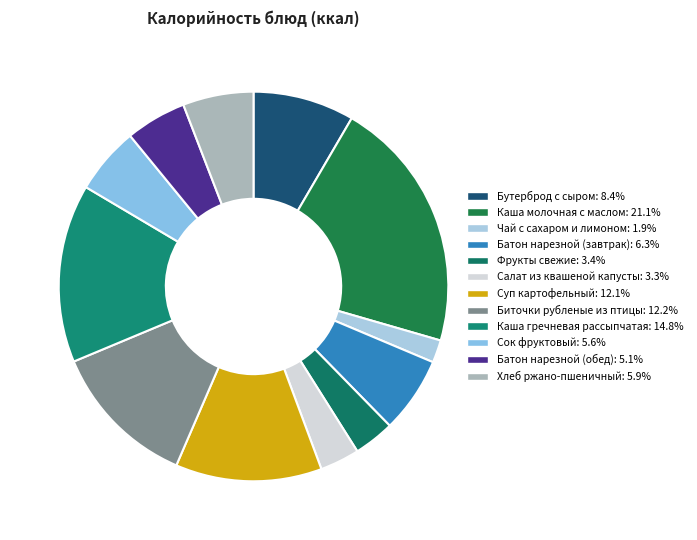

How many slices are in this pie chart?

12